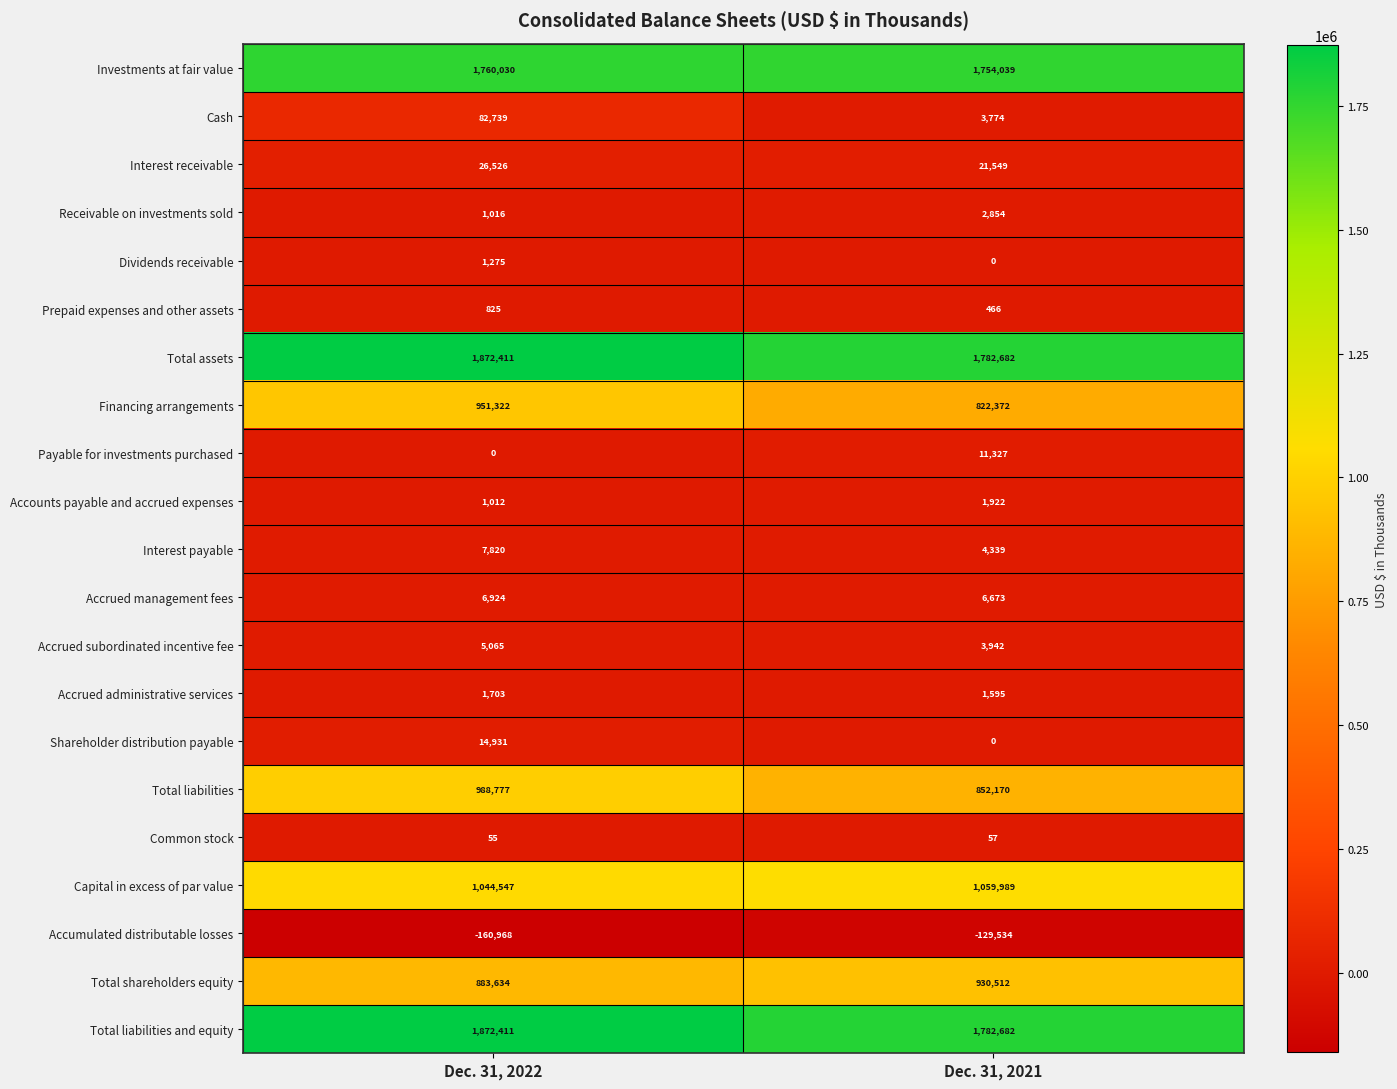

Count the number of data series in this chart.

21